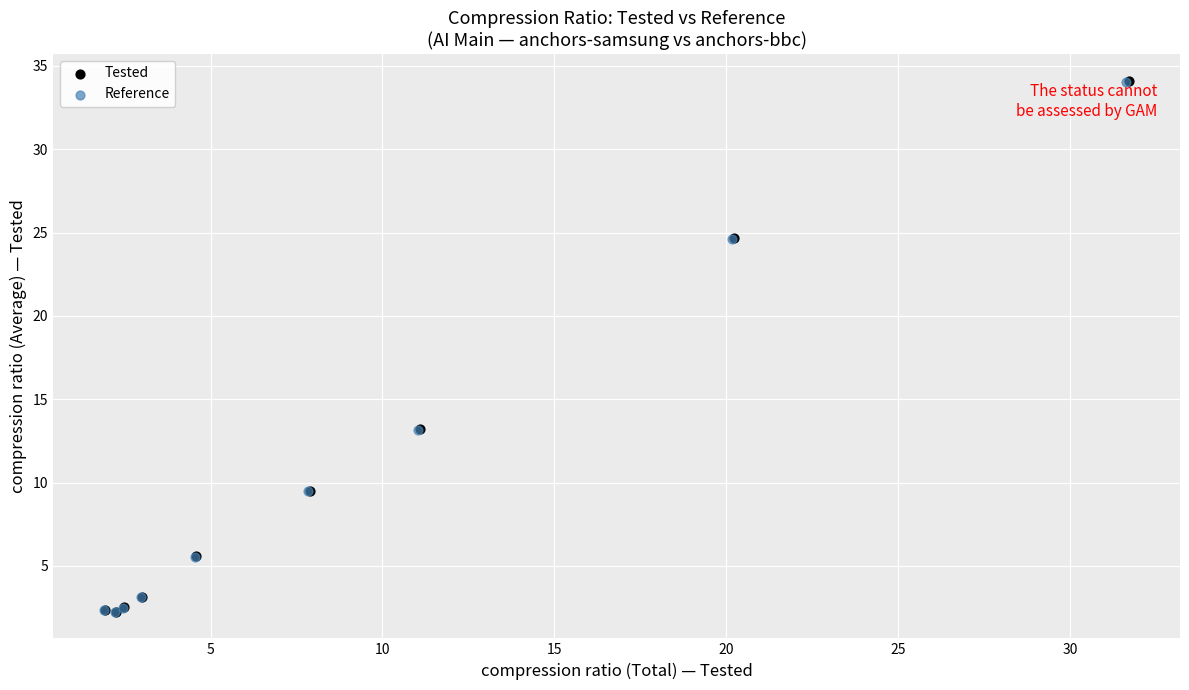

Which series has the widest spread of Y values?

Tested